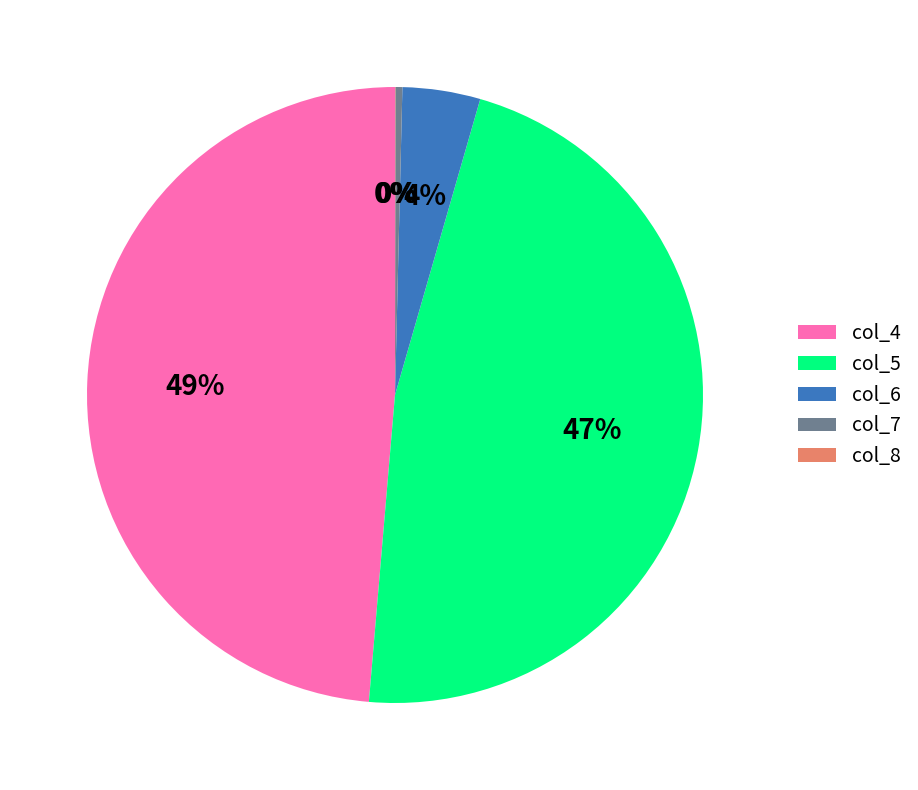

Is there any slice that represents more than half of the pie?

No